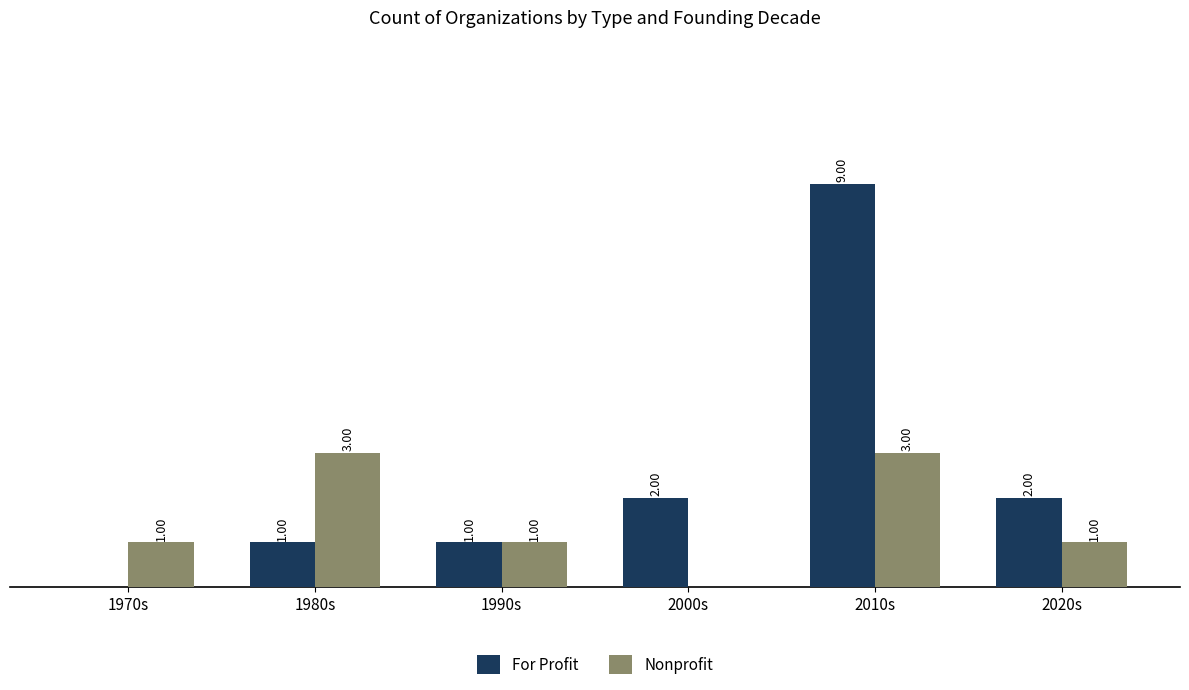

Between 1970s and 2020s, which series saw the biggest shift?

For Profit